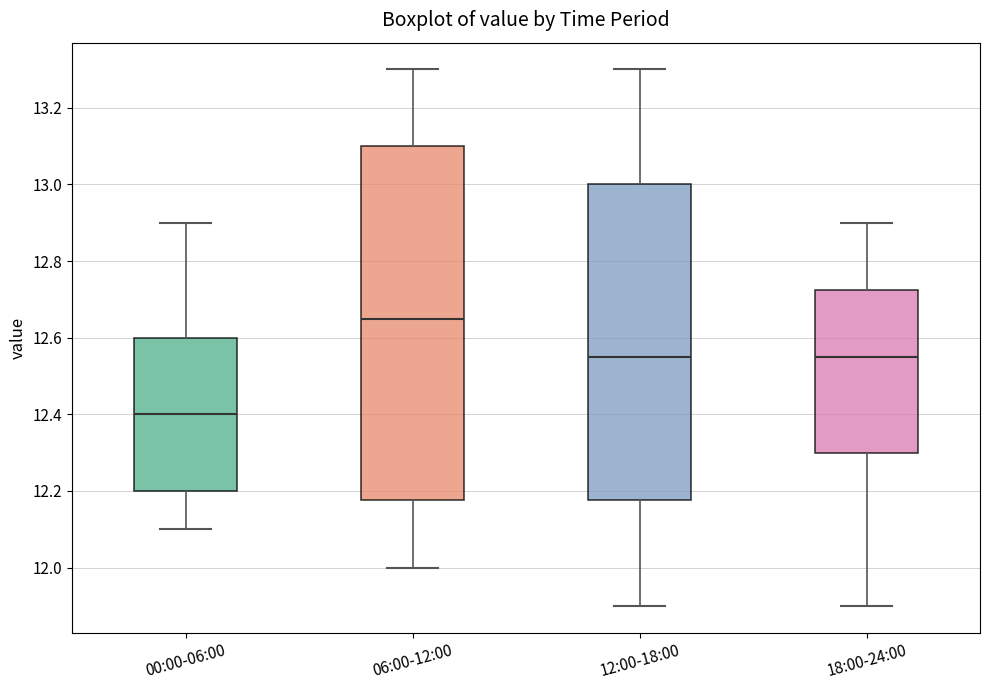

Reading left to right, read every box against the y-axis: the position of its median line, the range the box covers, and the ends of its whiskers. The values are not printed on the chart, so give them approximately, as read against the axis.

00:00-06:00: median 12.40, box 12.20 to 12.60, whiskers 12.10 to 12.90
06:00-12:00: median 12.66, box 12.18 to 13.10, whiskers 12.00 to 13.30
12:00-18:00: median 12.56, box 12.18 to 13.00, whiskers 11.90 to 13.30
18:00-24:00: median 12.56, box 12.30 to 12.72, whiskers 11.90 to 12.90